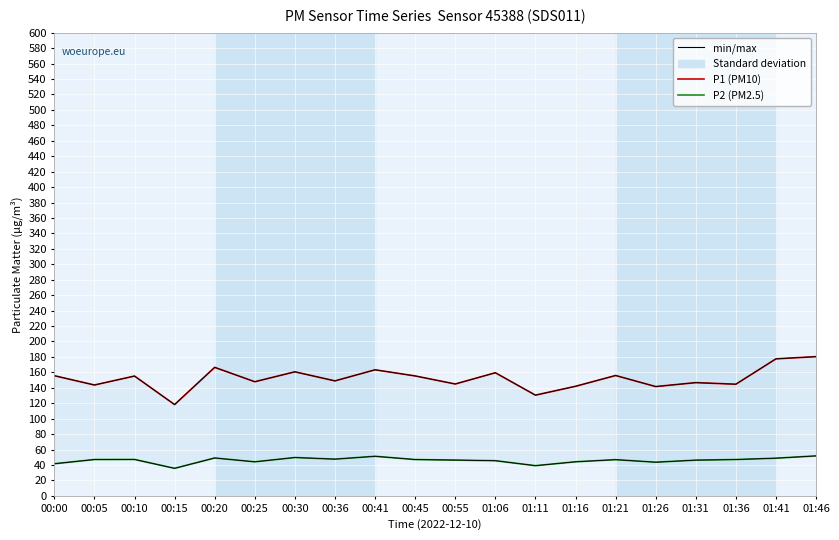

What is the greatest value displayed?

180.4